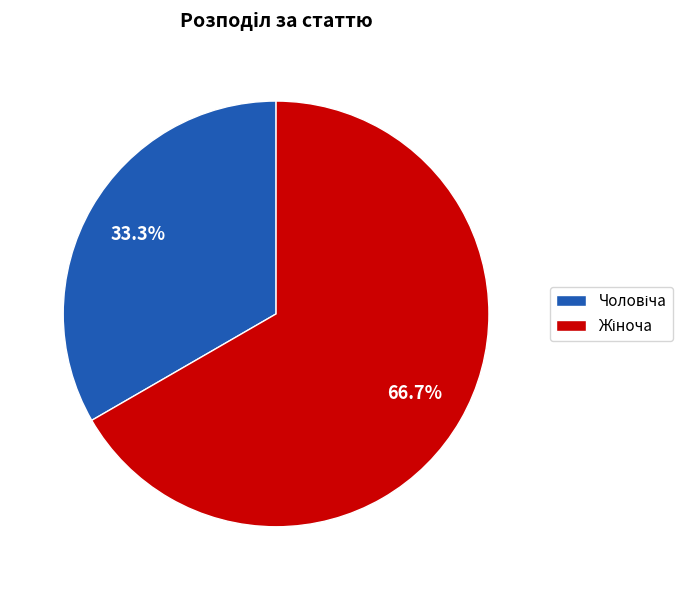

Does any single category account for the majority?

Yes